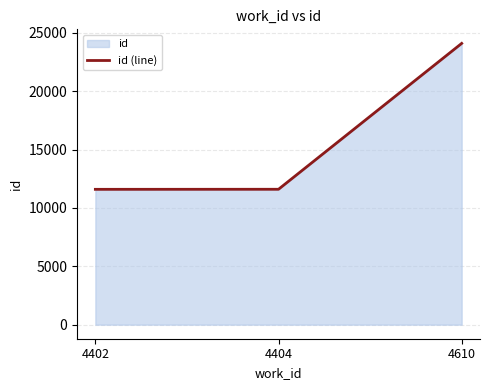

List the labels in order of value, largest first.

4610, 4404, 4402